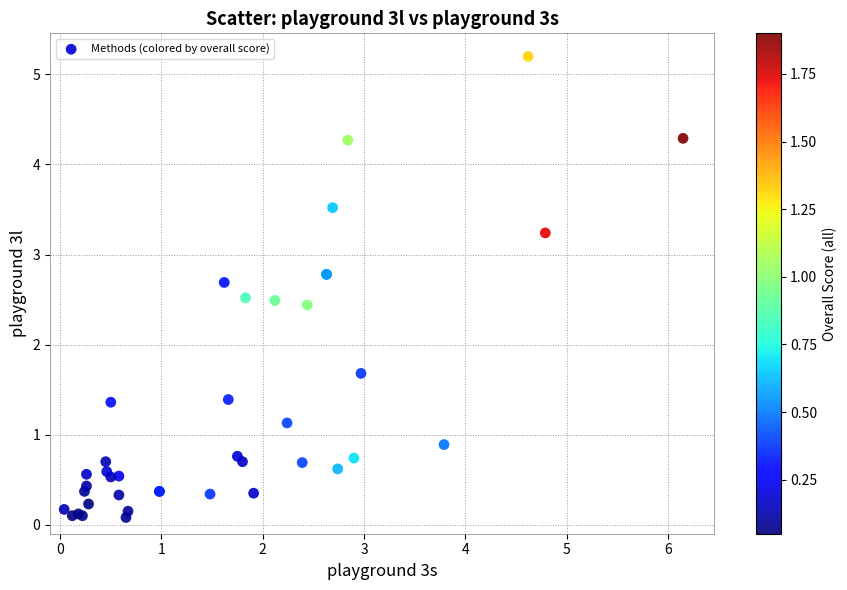

What Y value in the scatter plot is closest to 2?

1.7